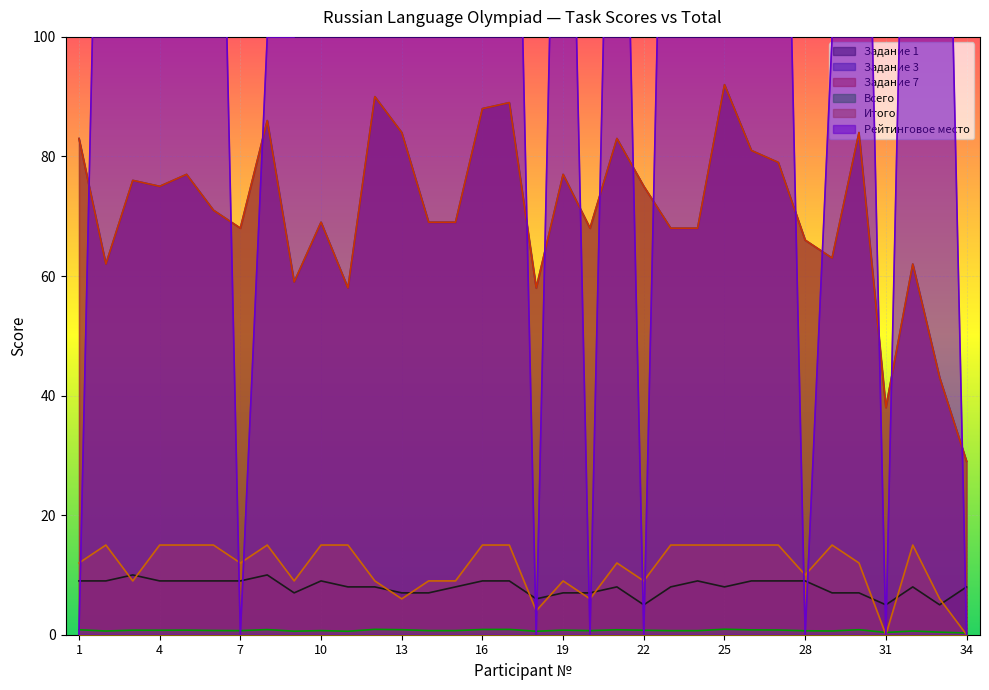

At which category is the sum across all series the highest?

10